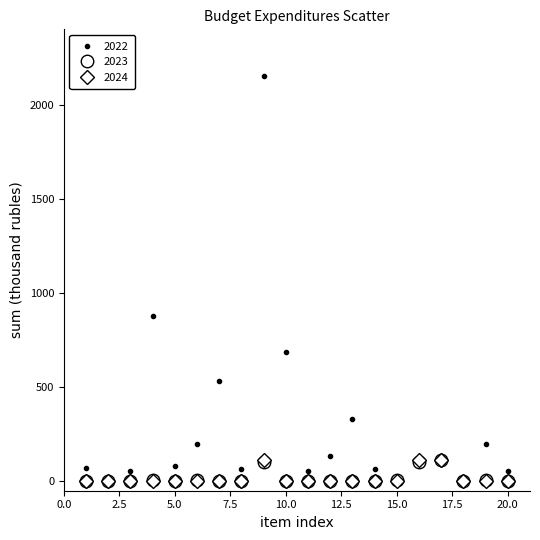

In 2022, how many points are lower than both neighbors (excluding endpoints)?

6